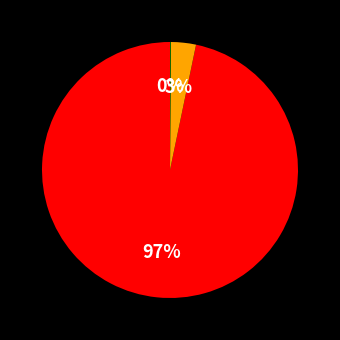

To the nearest percent, what is the difference between the largest and smallest slice percentages?

97%